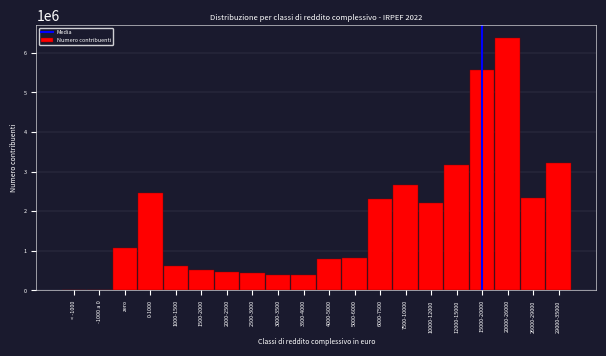

What is the sum of all values?

35831315